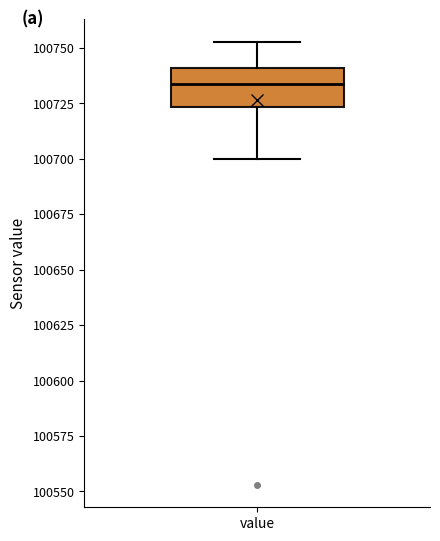

Read this box plot against the y-axis: the position of the median line, the range covered by the box, and the ends of both whiskers. The values are not printed on the chart, so give them approximately, as read against the axis.

median 100735, box 100725 to 100740, whiskers 100700 to 100755